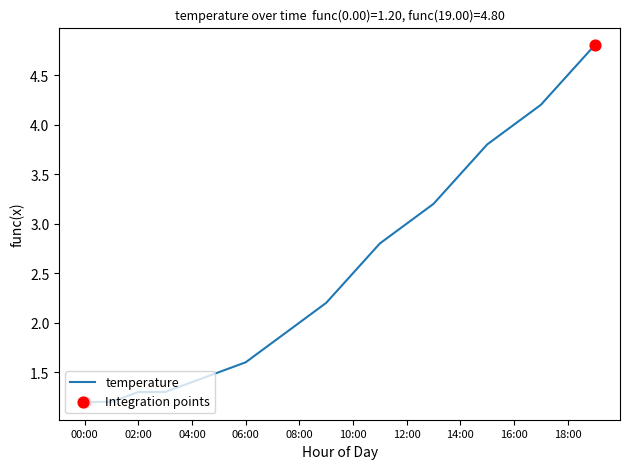

What is the greatest value displayed?

4.8